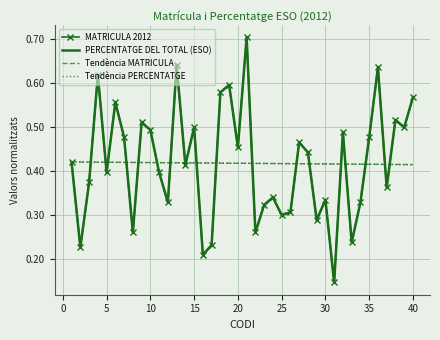

What are all the series names shown in the legend?

MATRICULA 2012, PERCENTATGE DEL TOTAL (ESO), Tendència MATRICULA, Tendència PERCENTATGE